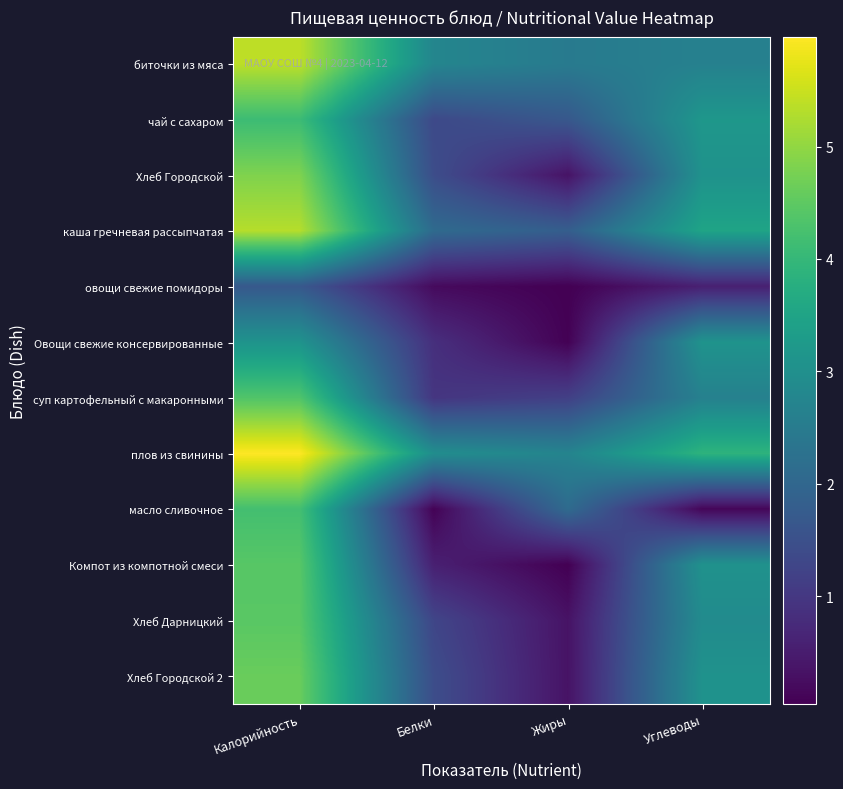

What is the maximum value shown in the chart?

6.0